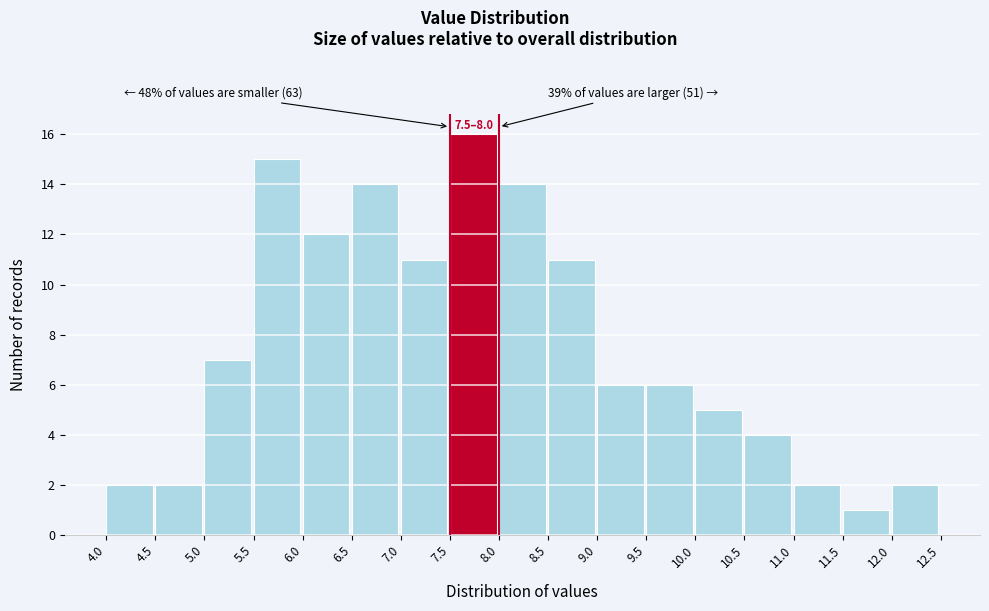

Over which range of the x-axis is the bar tallest?

7.5 to 8.0